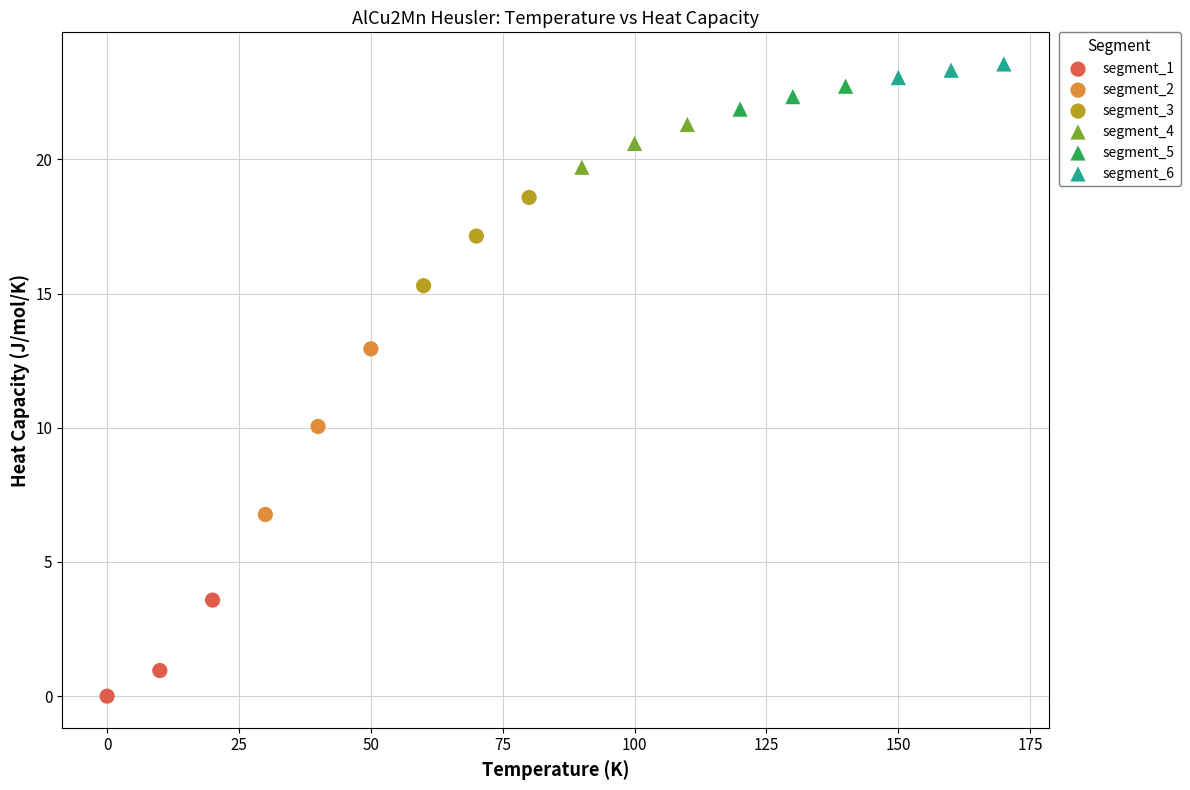

Which series has the largest Y range (max minus min)?

segment_2